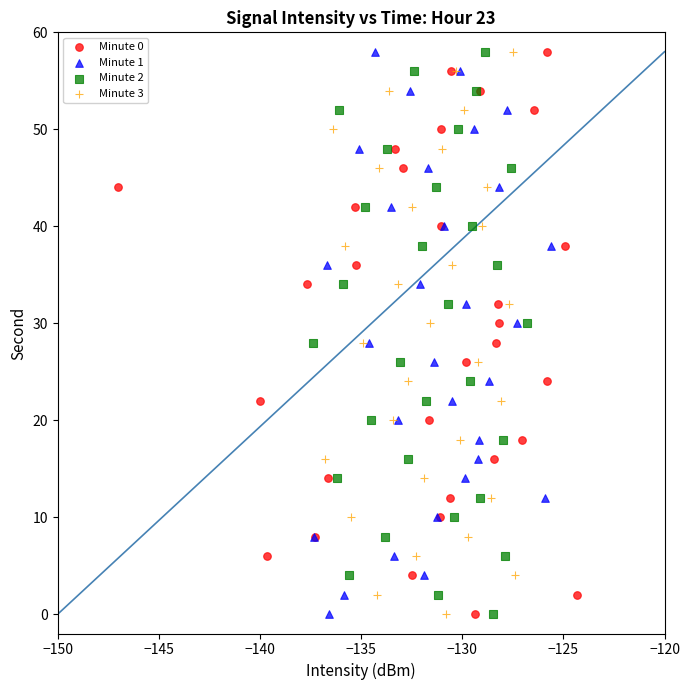

What are all the series names shown in the legend?

Minute 0, Minute 1, Minute 2, Minute 3